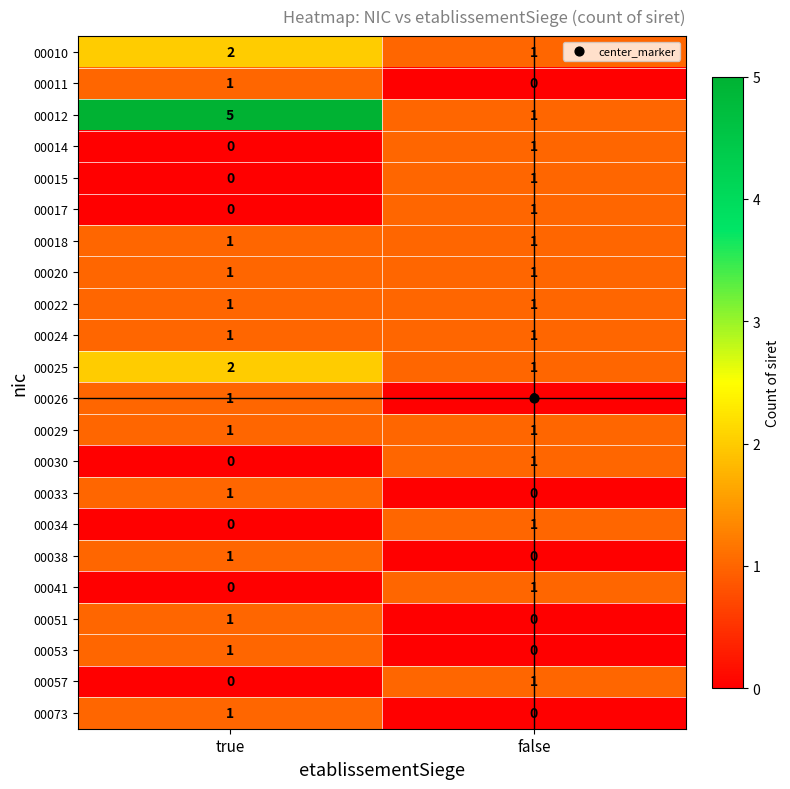

True or false: 00010 has a value of 2 at true.

True